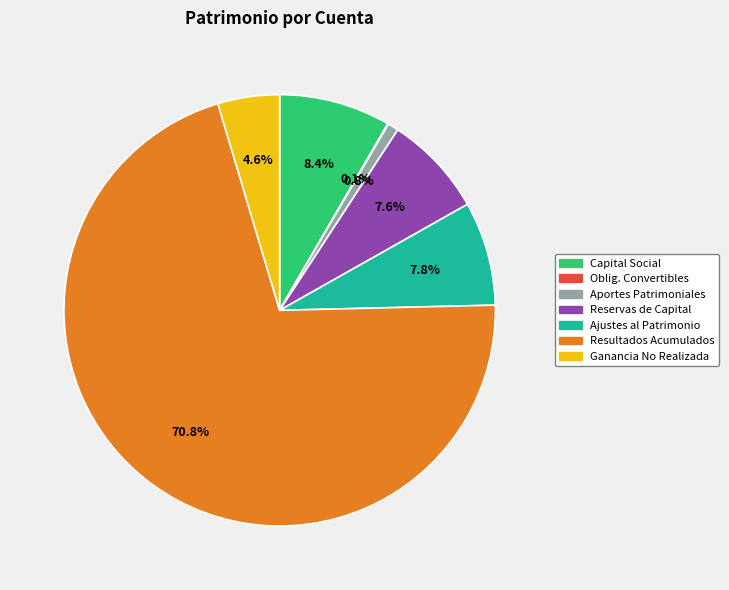

Which slice is the largest?

Resultados Acumulados